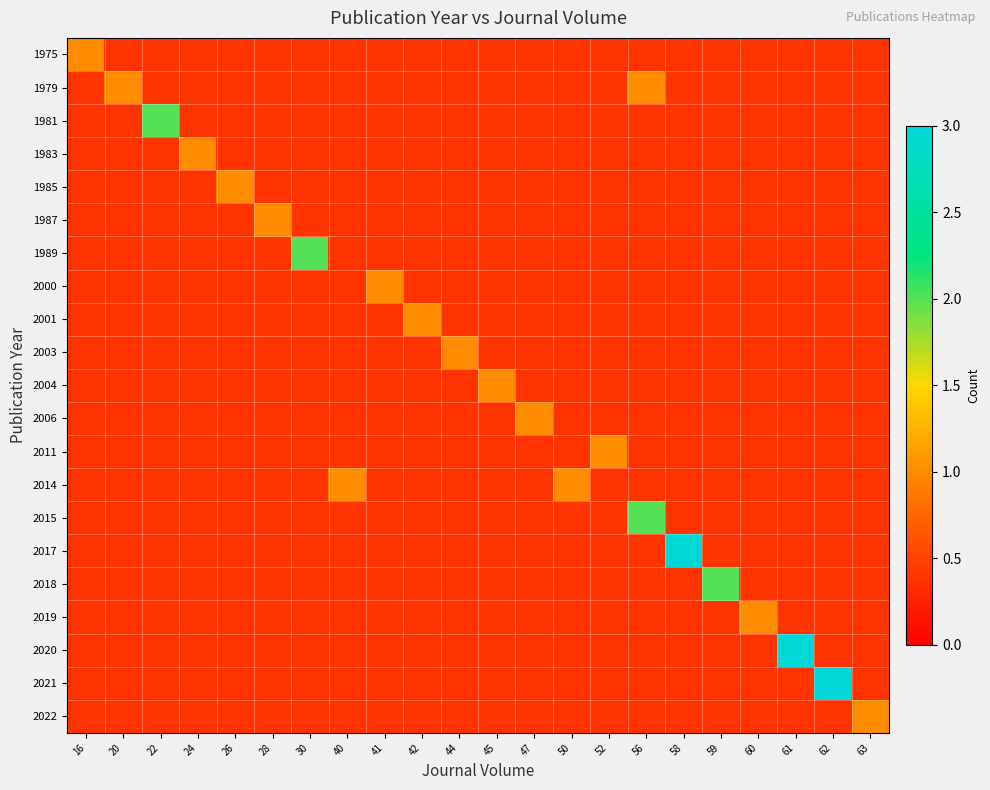

What is the difference between the maximum and second lowest values in the 2018 series?

2